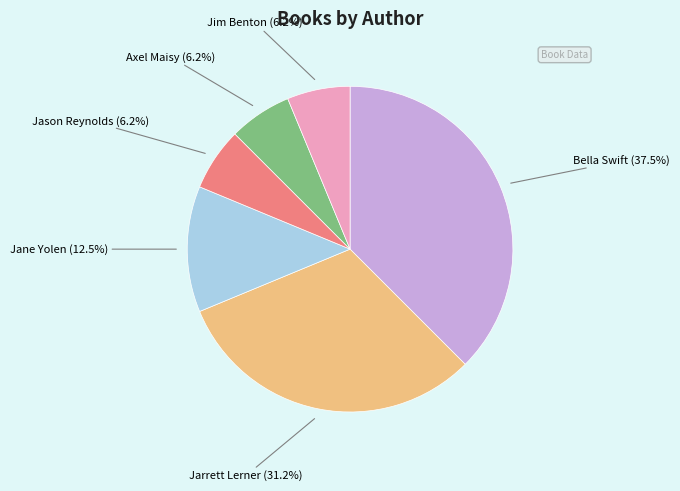

How many slices are in this pie chart?

6